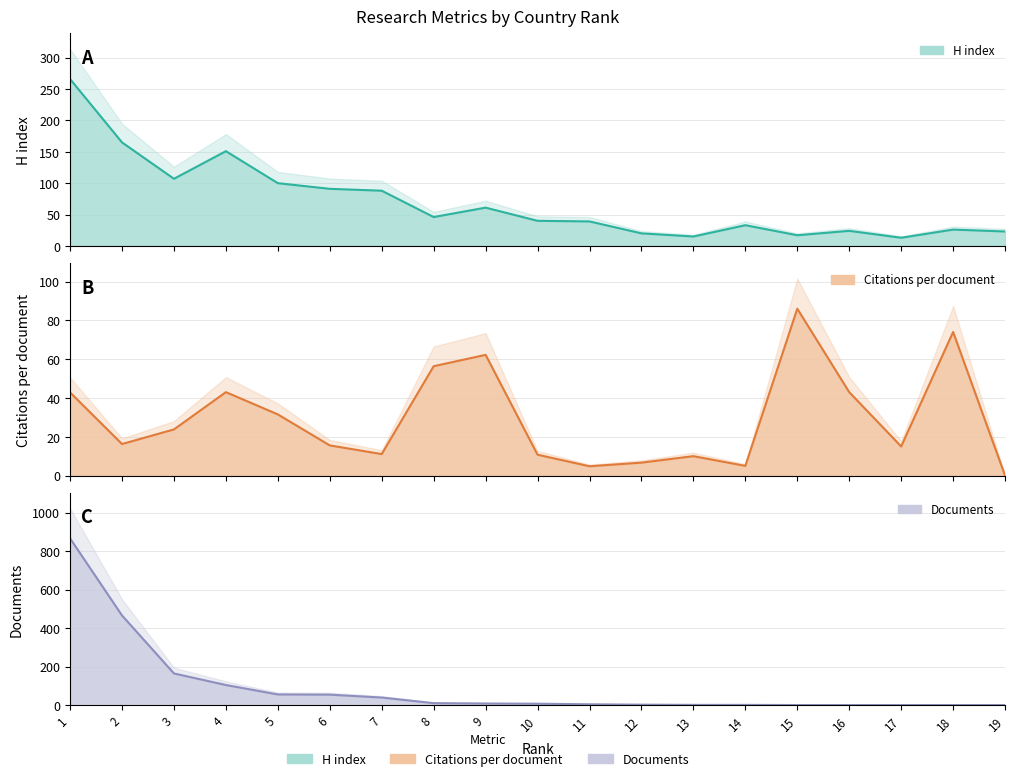

What is the difference between the Citations per document values at 7 and 17?

3.9